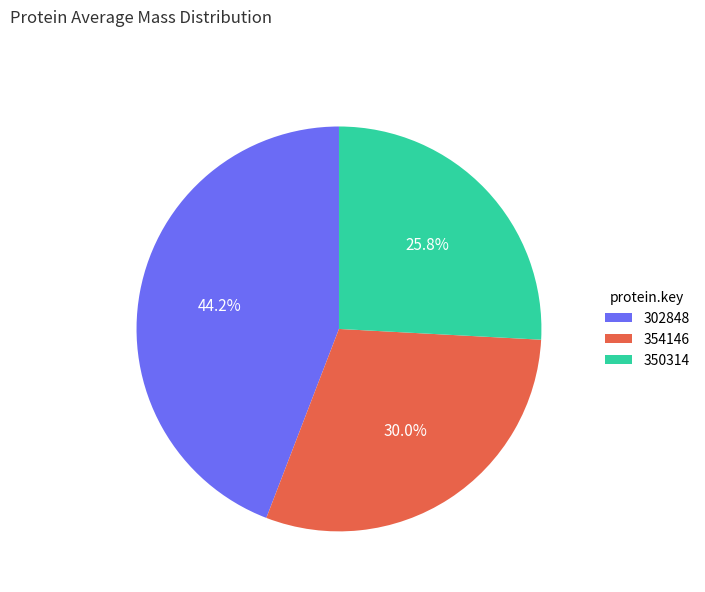

Is it true that 302848 is 44% of the pie?

True